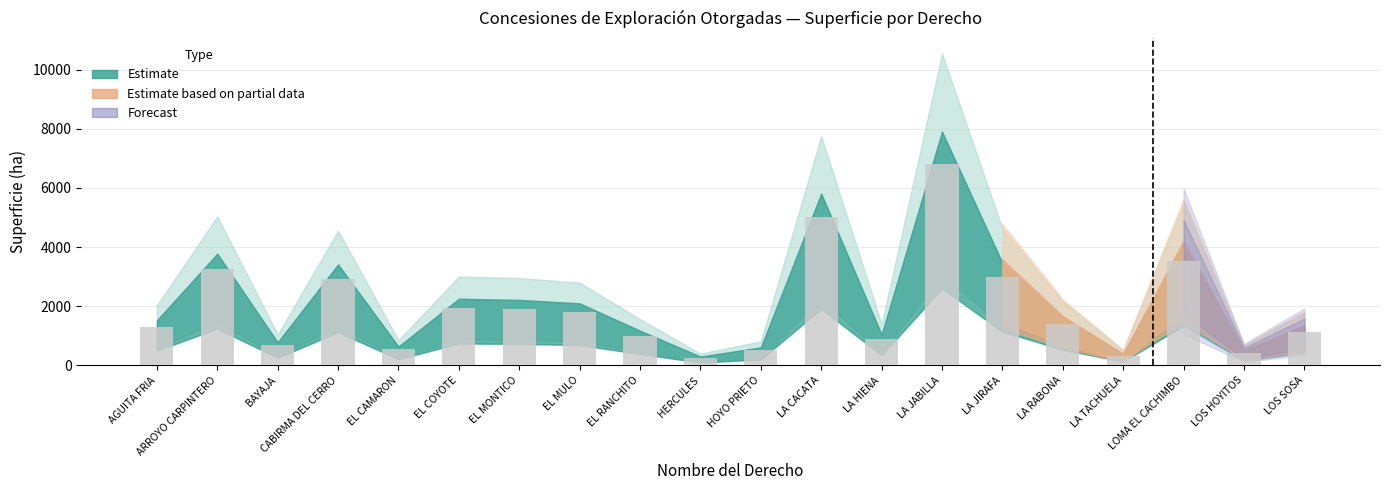

What is the sum of the values at LOS HOYITOS and CABIRMA DEL CERRO?

3363.0